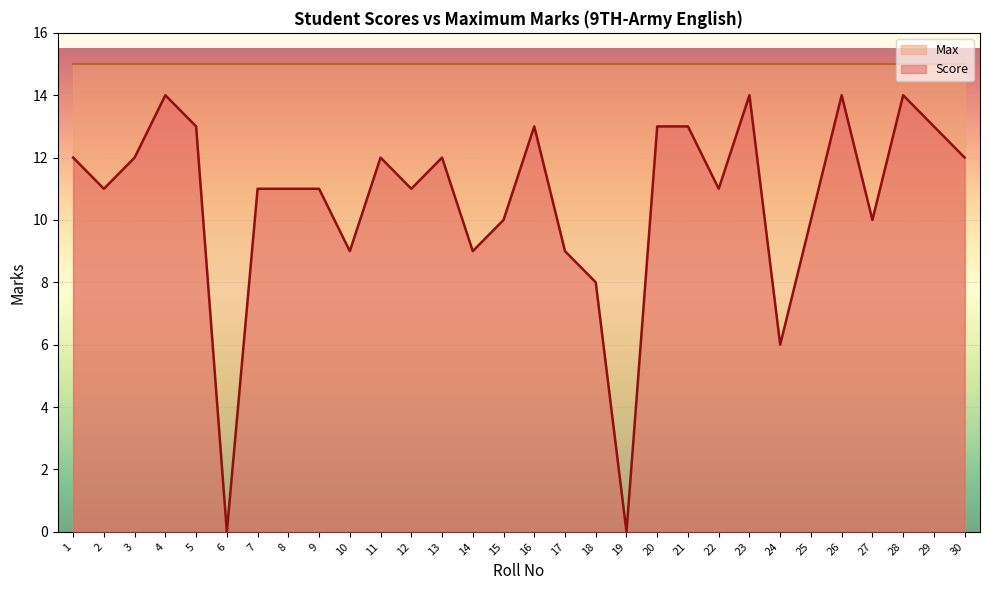

How many points are higher than both their immediate neighbors (excluding endpoints)?

7